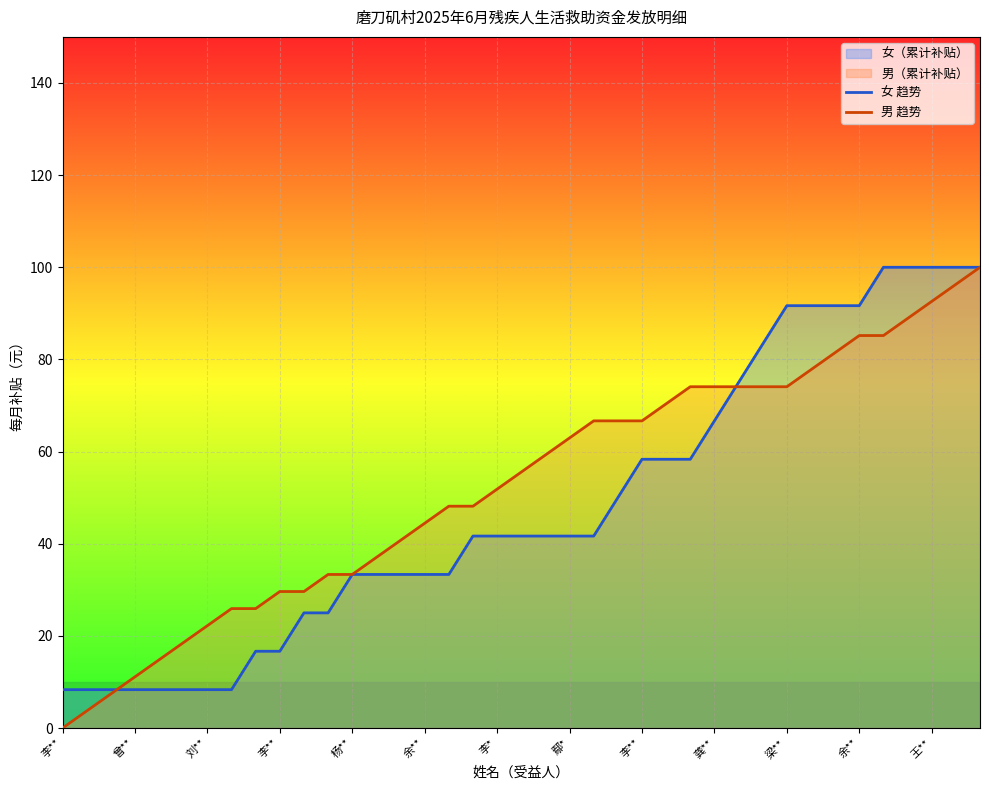

At which category is the sum across all series the highest?

38